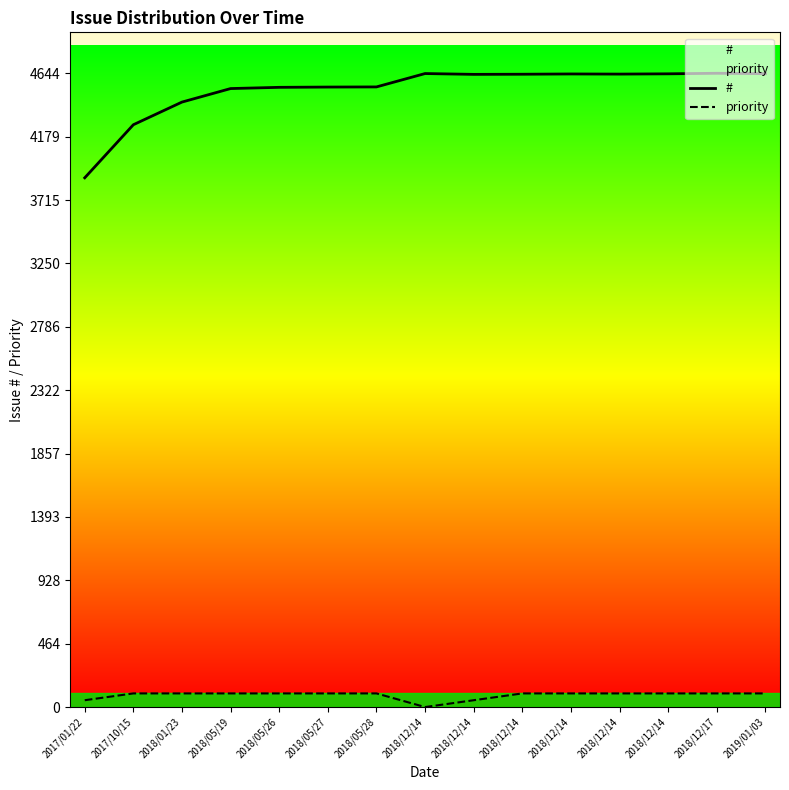

How many interior local peaks does the # series have?

3